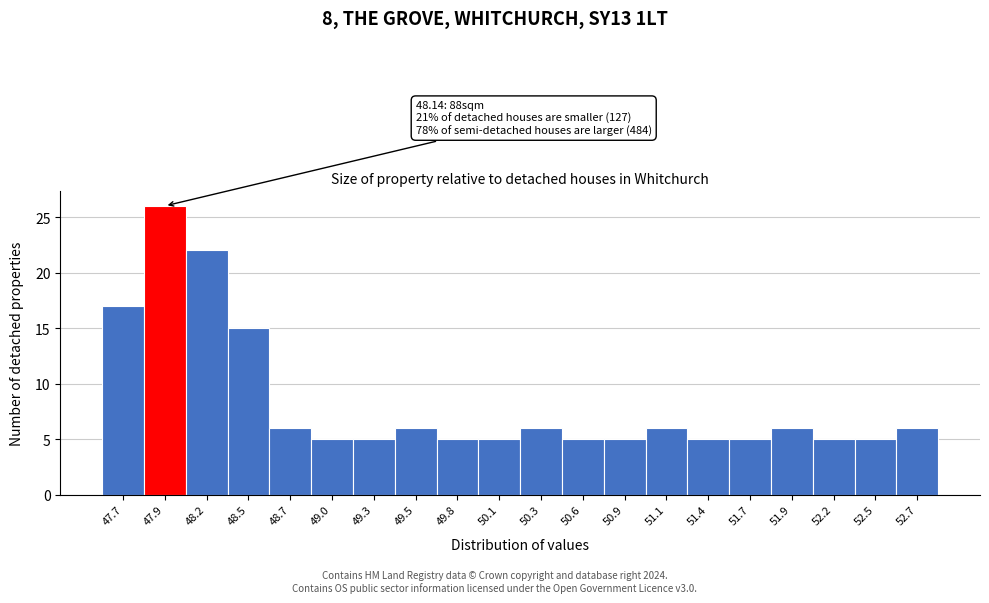

Reading left to right, what are all the values shown in this chart?

17	26	22	15	6	5	5	6	5	5	6	5	5	6	5	5	6	5	5	6